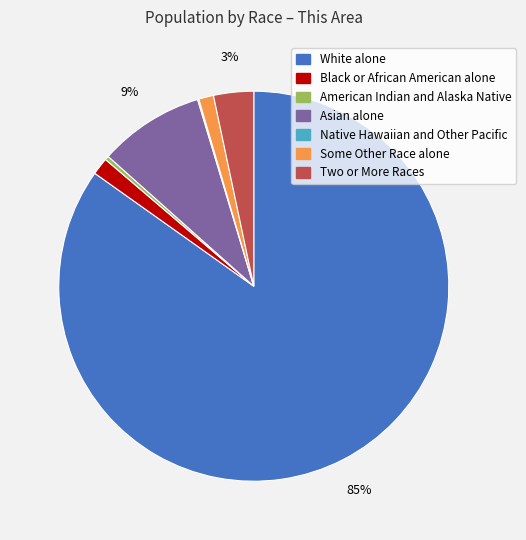

What percentage is the Asian alone slice, to the nearest percent?

9%